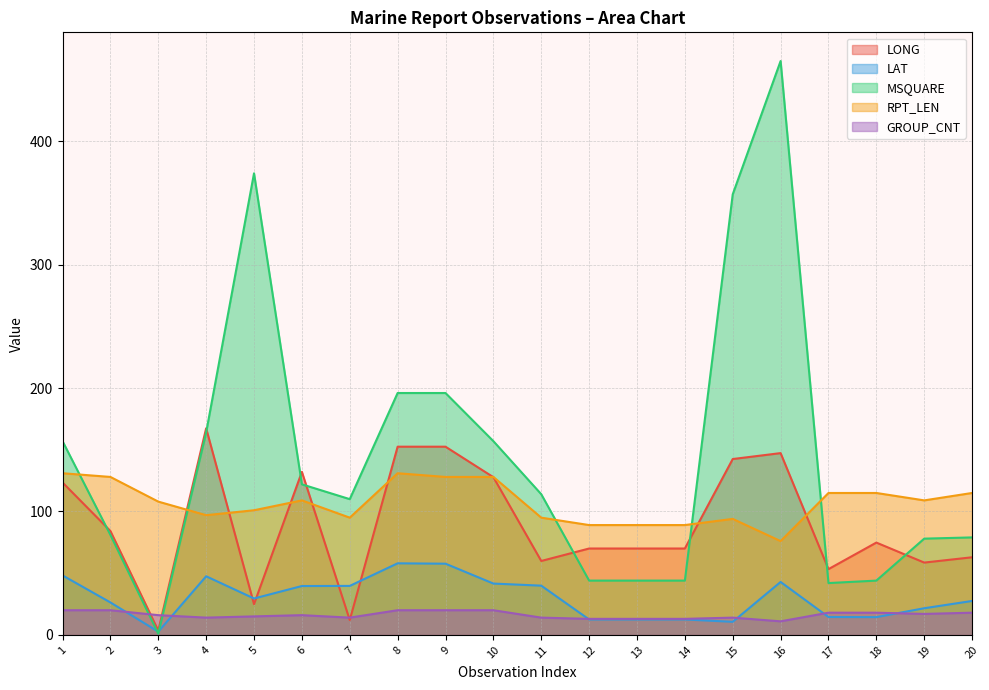

The value of RPT_LEN at 1 is 188.6. True or false?

False